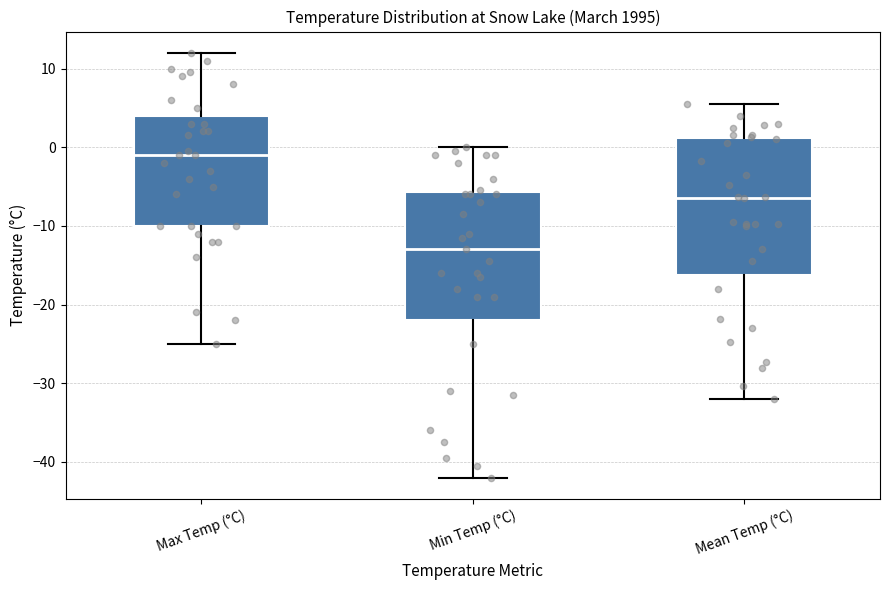

Where is the upper edge of the box for Min Temp (°C) on the y-axis? The values are not printed on the chart, so give them approximately, as read against the axis.

-6